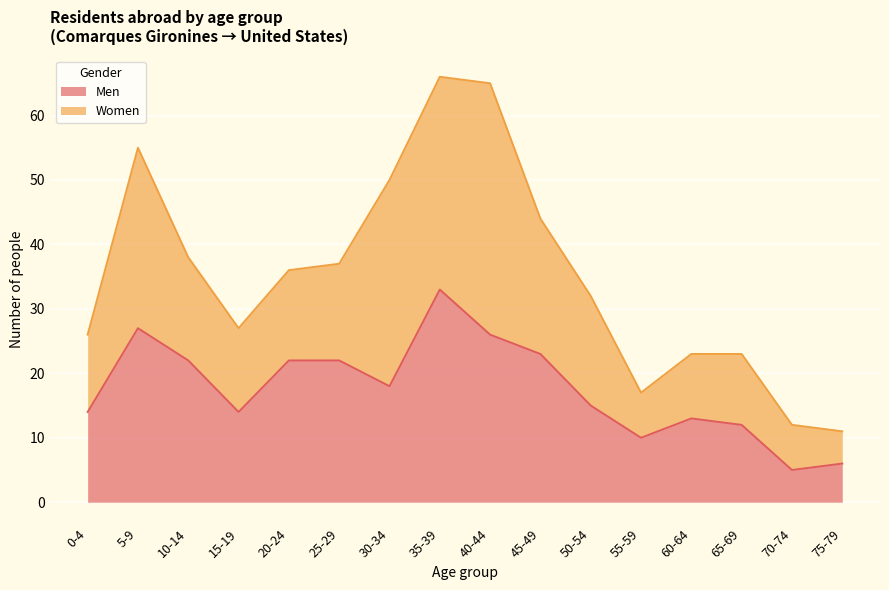

At which label is Men closest to 19?

30-34